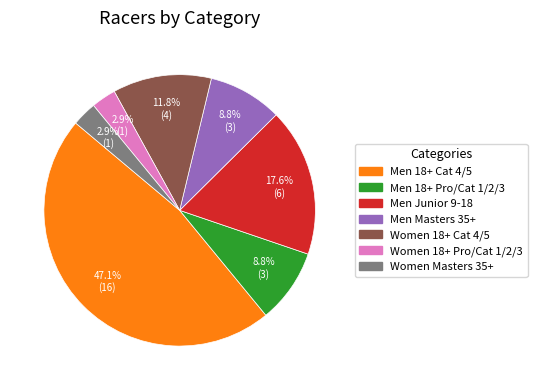

Which has a higher value, Men Masters 35+ or Women 18+ Cat 4/5?

Women 18+ Cat 4/5